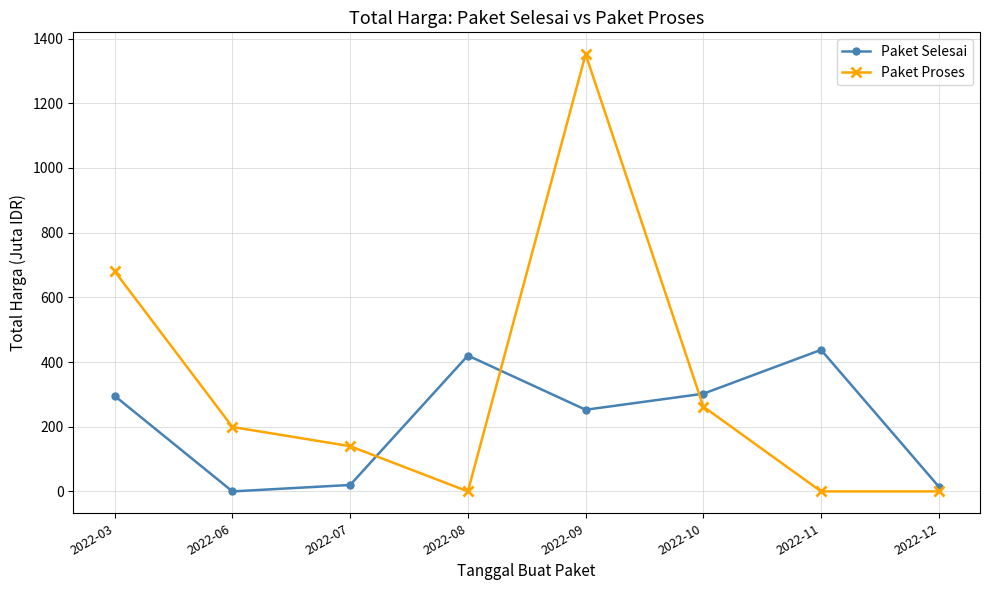

What is the maximum value shown in the chart?

1351.7